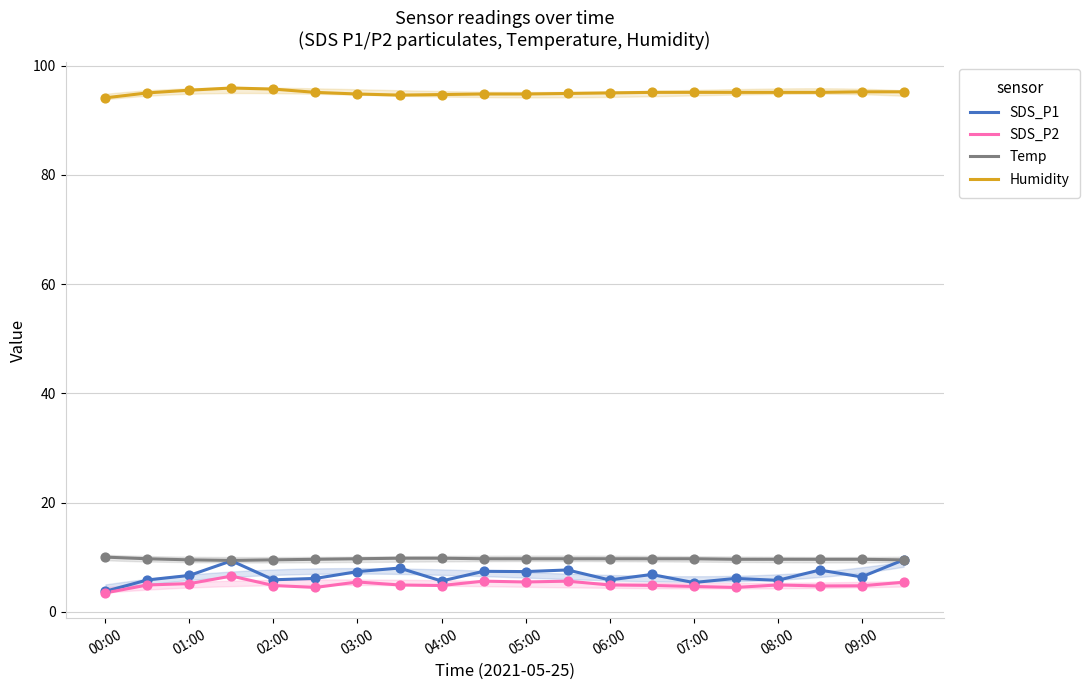

True or false: Humidity and Temp intersect in this chart.

False